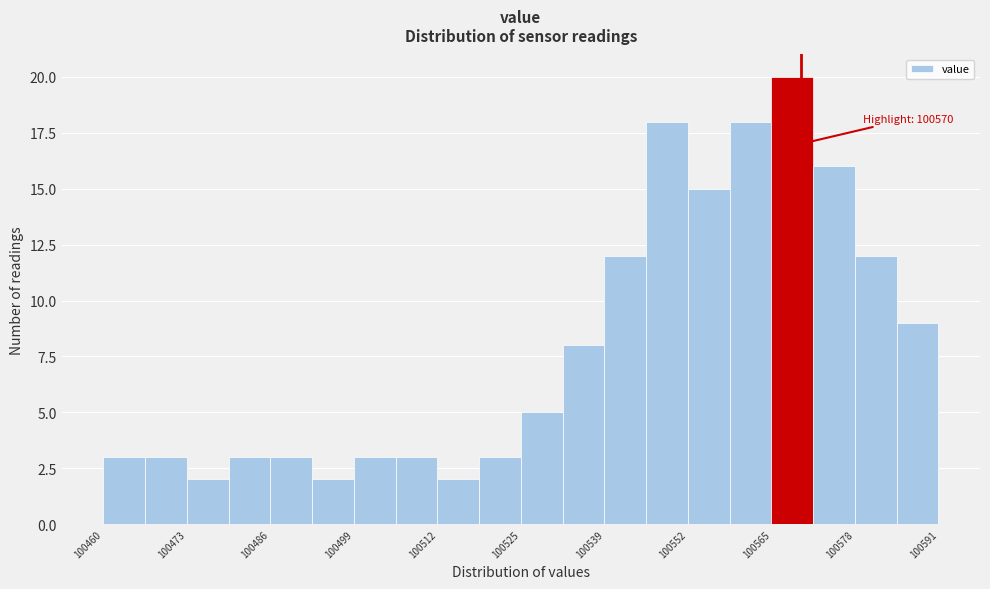

Around what value on the x-axis is the tallest bar? Give the approximate position of its centre, as read against the axis.

100568